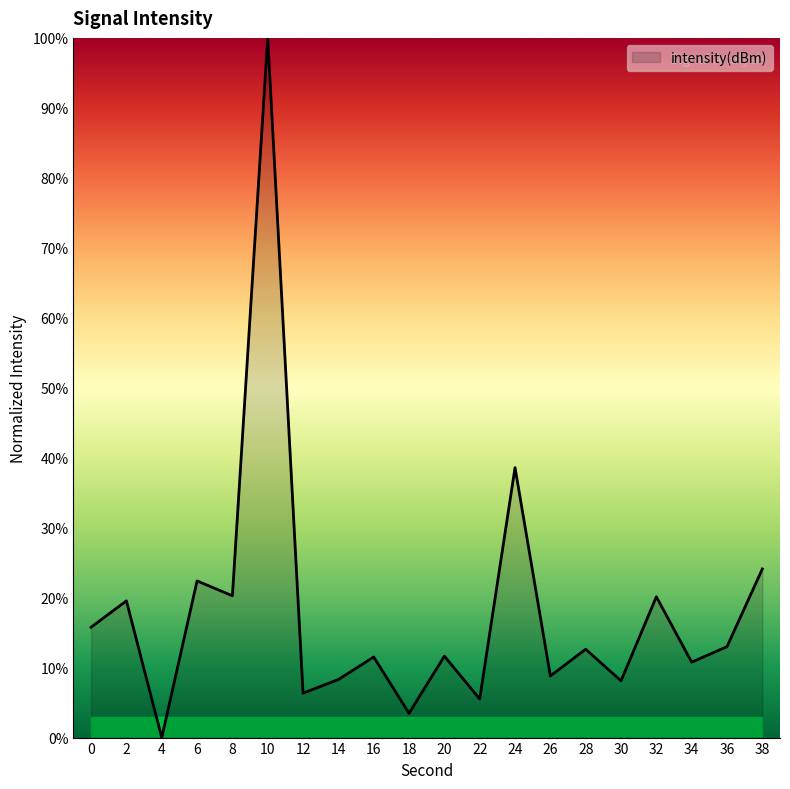

Does the chart display data point markers on the line(s)?

No